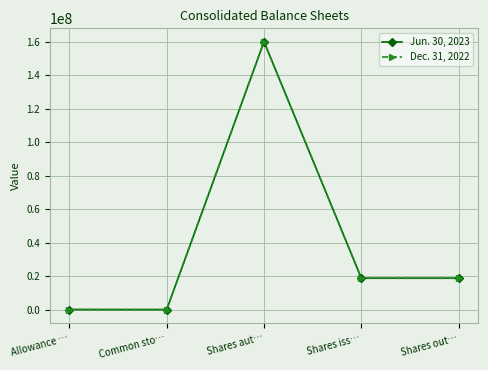

The value of Dec. 31, 2022 at Common sto… is 73540718. True or false?

False